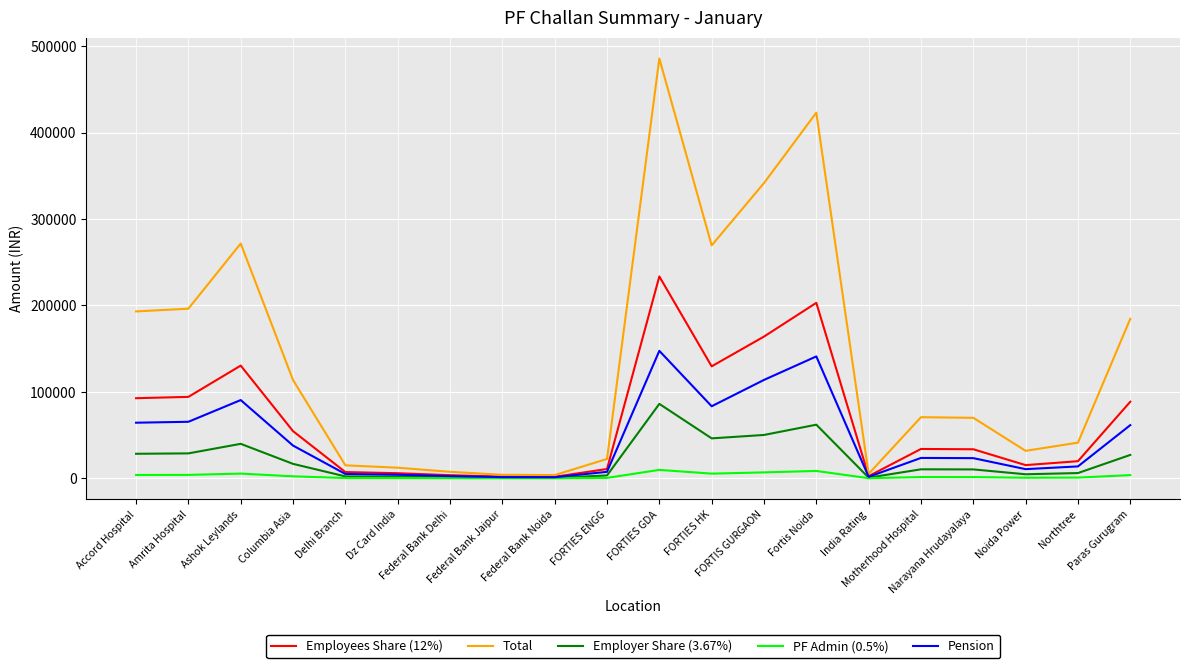

How many lines are shown in the chart?

5